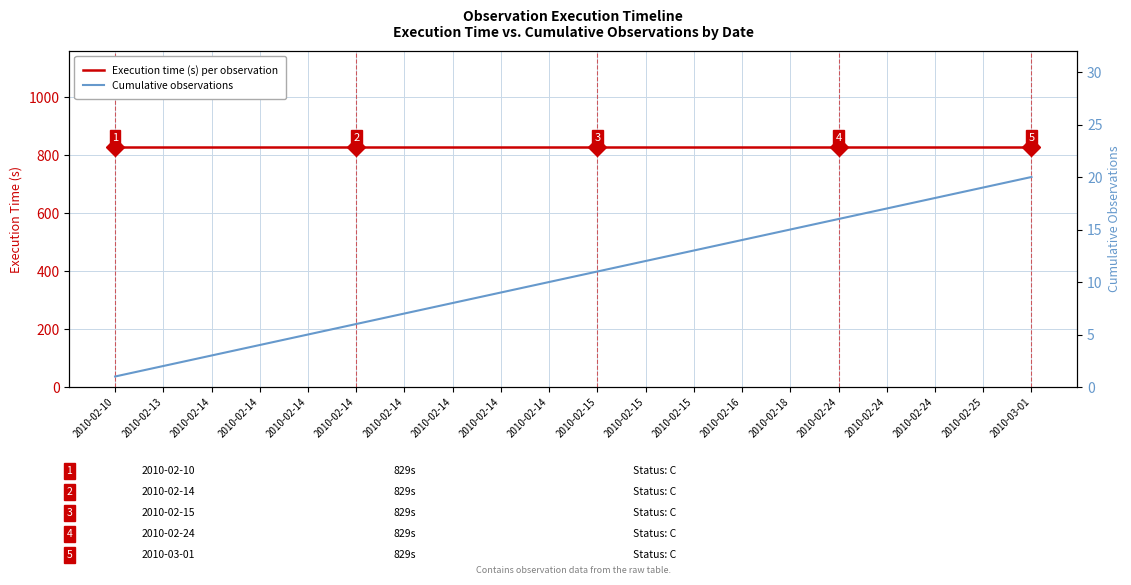

Is it true that Execution time (s) per observation equals 1114 at 2010-02-14?

False